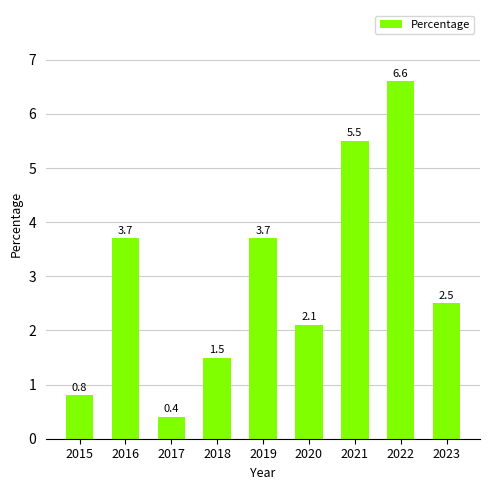

What is the difference between the values at 2019 and 2022?

2.9